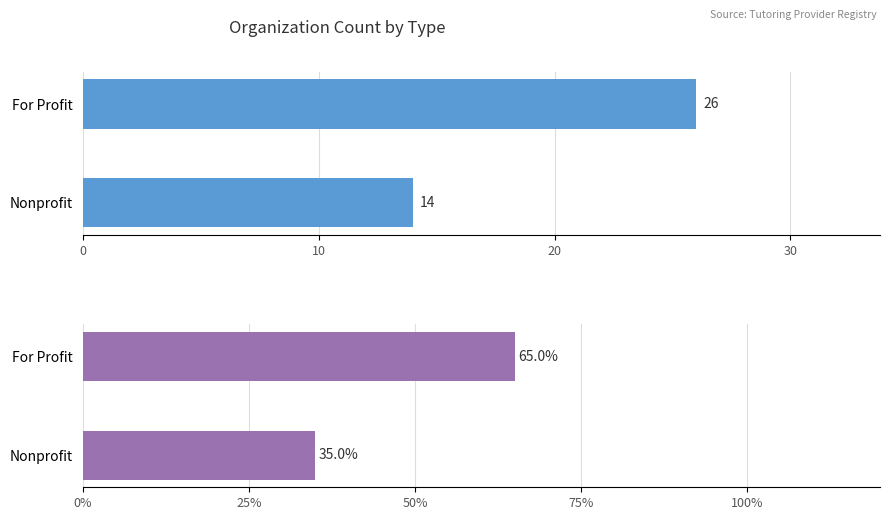

What is the difference between the Count values at For Profit and Nonprofit?

12